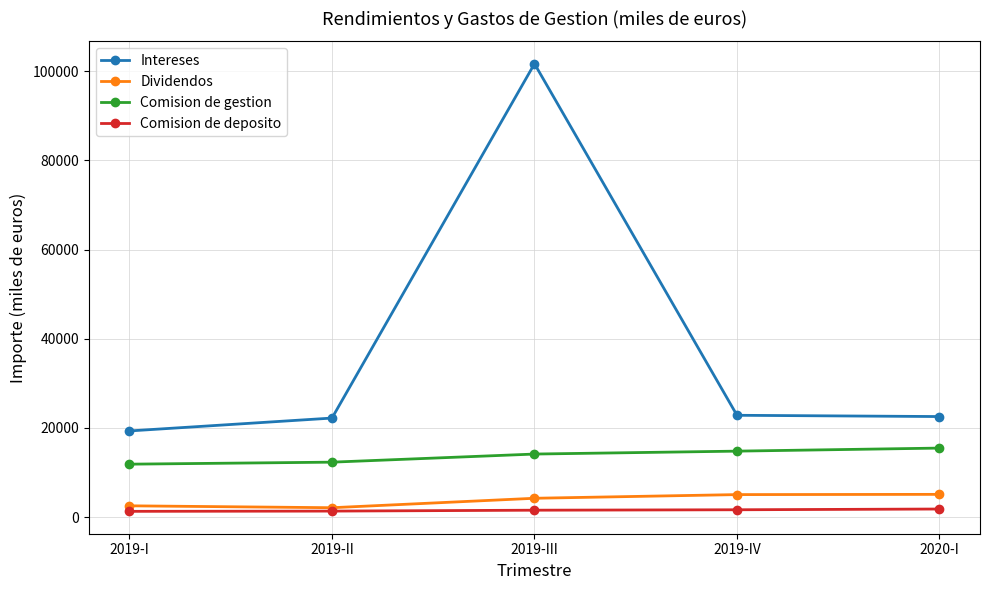

At which category does the chart reach its peak across all series?

2019-III